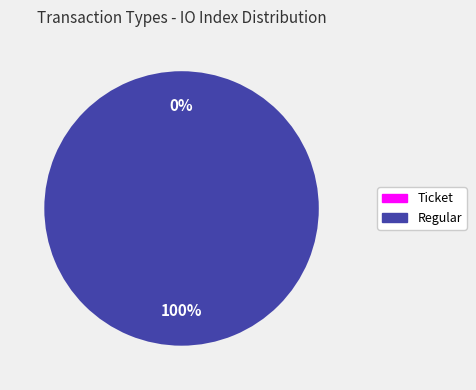

Combined, what portion of the pie is Ticket and Regular?

100.0%